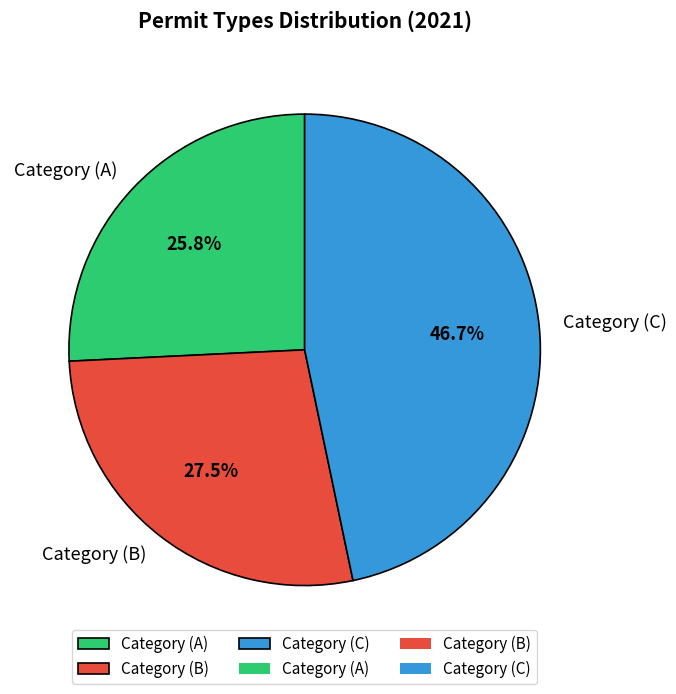

Is the sum of Category (C) and Category (B) greater than half?

Yes